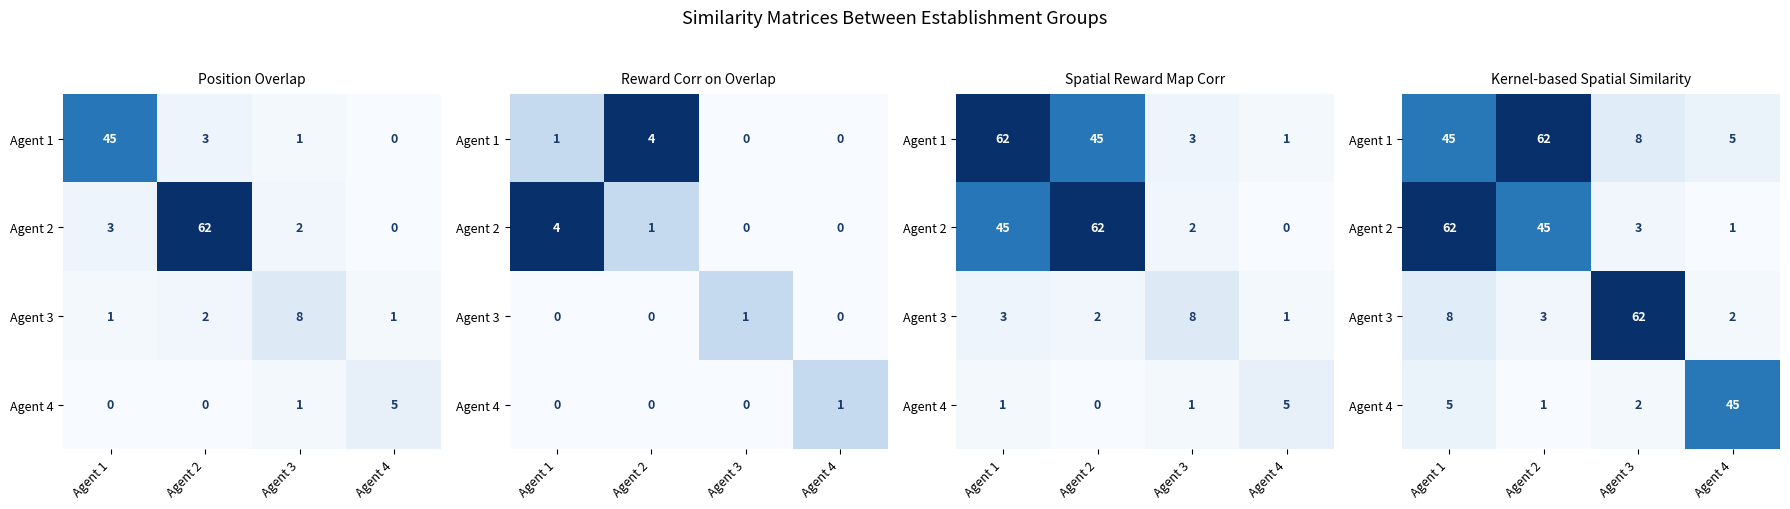

Where is Agent 3 nearest to the value 0?

Agent 4